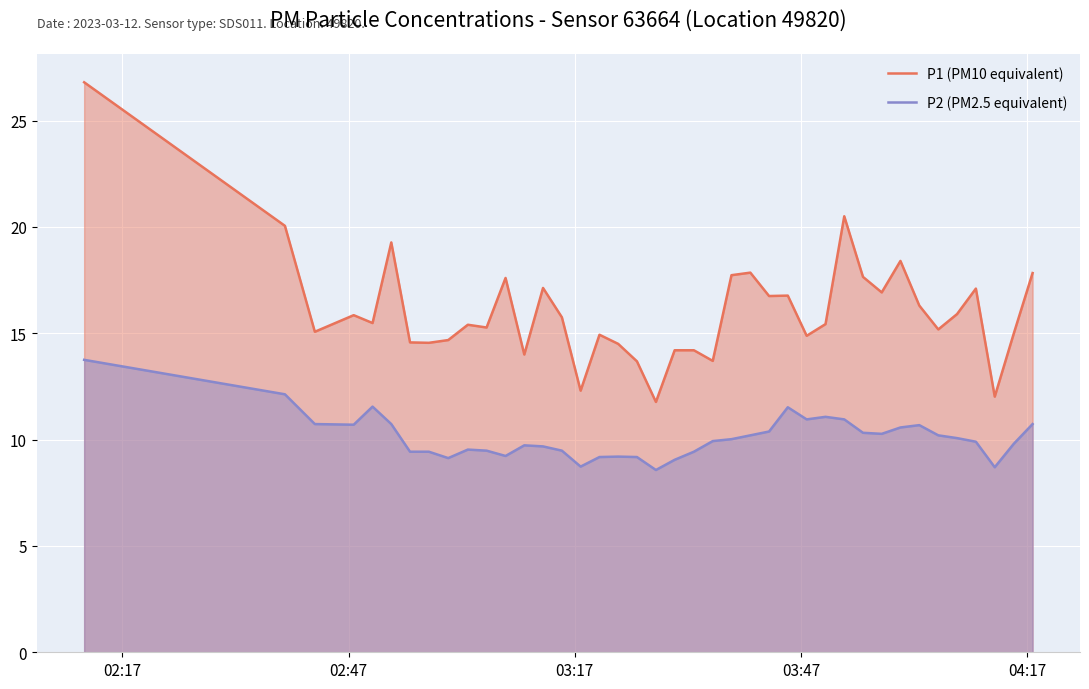

Reading left to right, extract all data points from this chart.

P1 (PM10 equivalent): 26.8	20.1	15.1	15.8	15.5	19.3	14.6	14.6	14.7	15.4	15.3	17.6	14.0	17.1	15.8	12.3	14.9	14.5	13.7	11.8	14.2	14.2	13.7	17.7	17.9	16.8	16.8	14.9	15.4	20.5	17.6	16.9	18.4	16.3	15.2	15.9	17.1	12.0	15.0	17.8
P2 (PM2.5 equivalent): 13.8	12.1	10.7	10.7	11.6	10.7	9.4	9.4	9.1	9.5	9.5	9.2	9.7	9.7	9.5	8.7	9.2	9.2	9.2	8.6	9.1	9.4	9.9	10.0	10.2	10.4	11.5	10.9	11.1	10.9	10.3	10.3	10.6	10.7	10.2	10.1	9.9	8.7	9.8	10.7